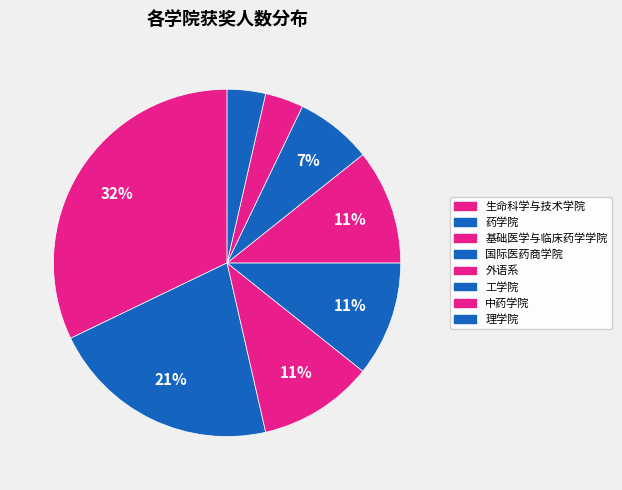

Does 中药学院 represent more than half of the total?

No